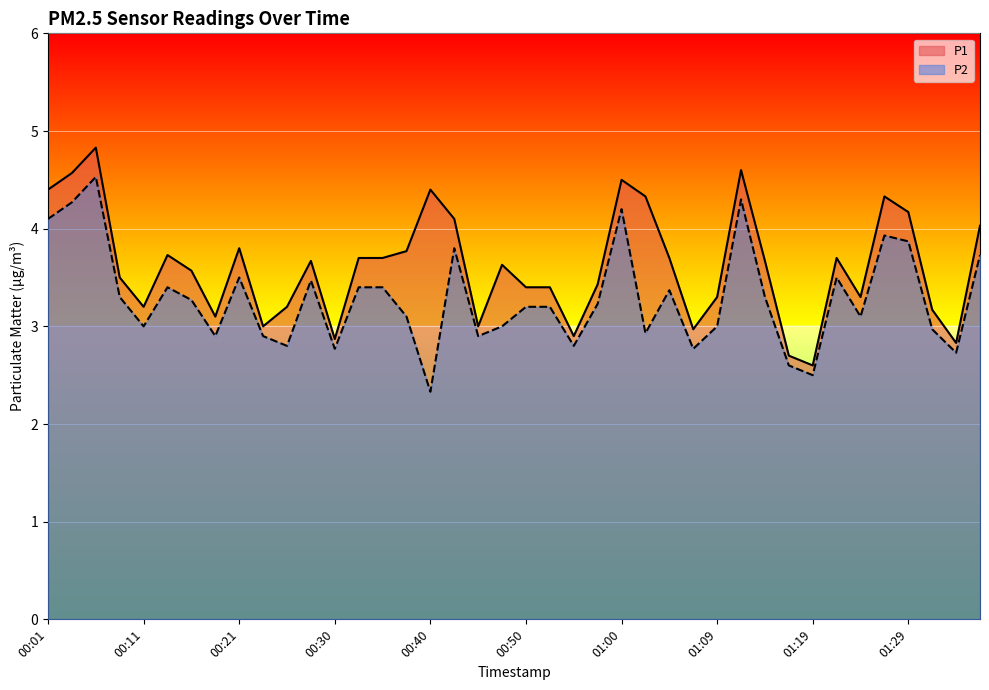

True or false: P2 and P1 intersect in this chart.

False